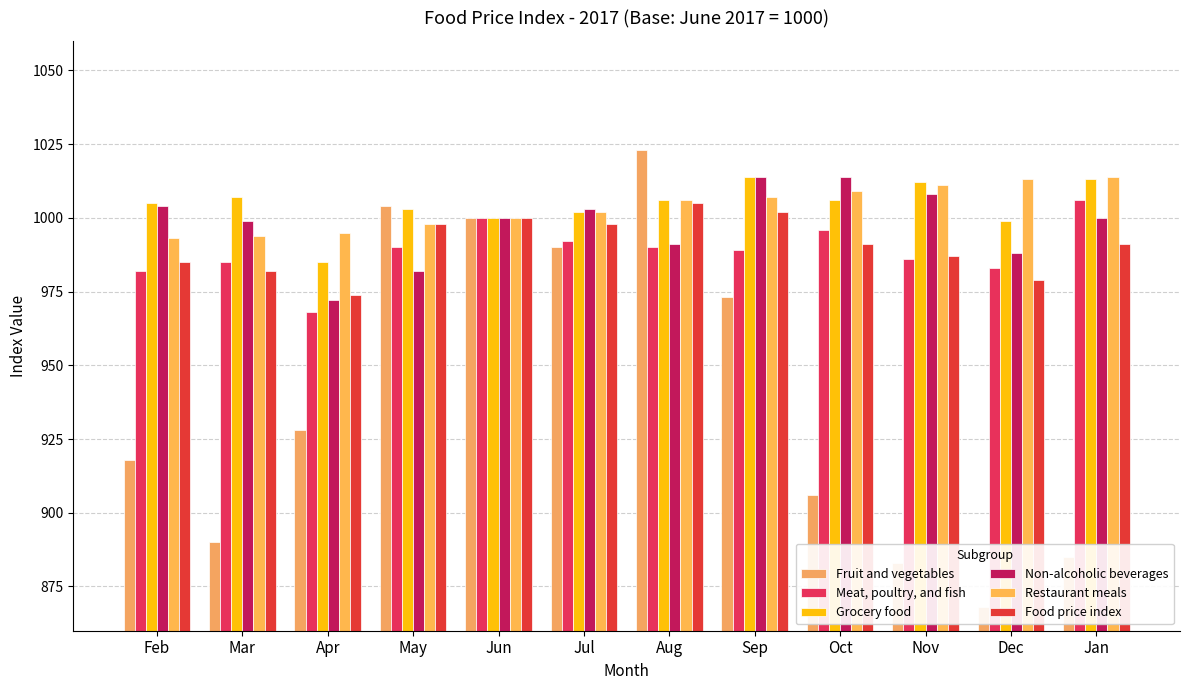

Rank the series by their maximum value, from highest to lowest.

Fruit and vegetables, Grocery food, Non-alcoholic beverages, Restaurant meals, Meat, poultry, and fish, Food price index